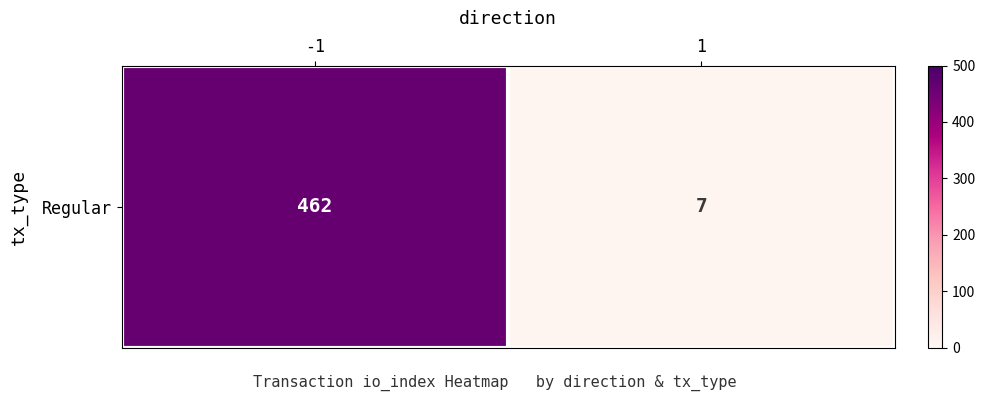

List the labels in order of value, smallest first.

1, -1